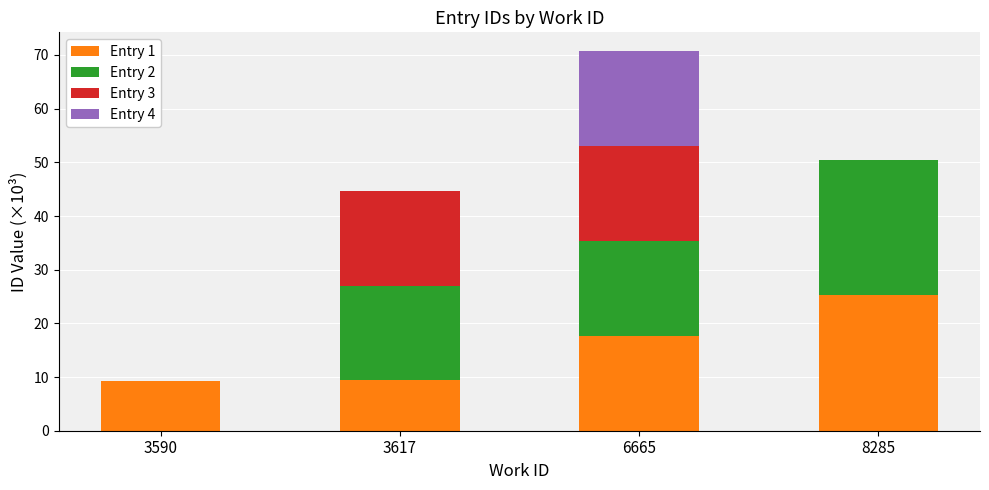

At which category is the sum across all series the highest?

6665